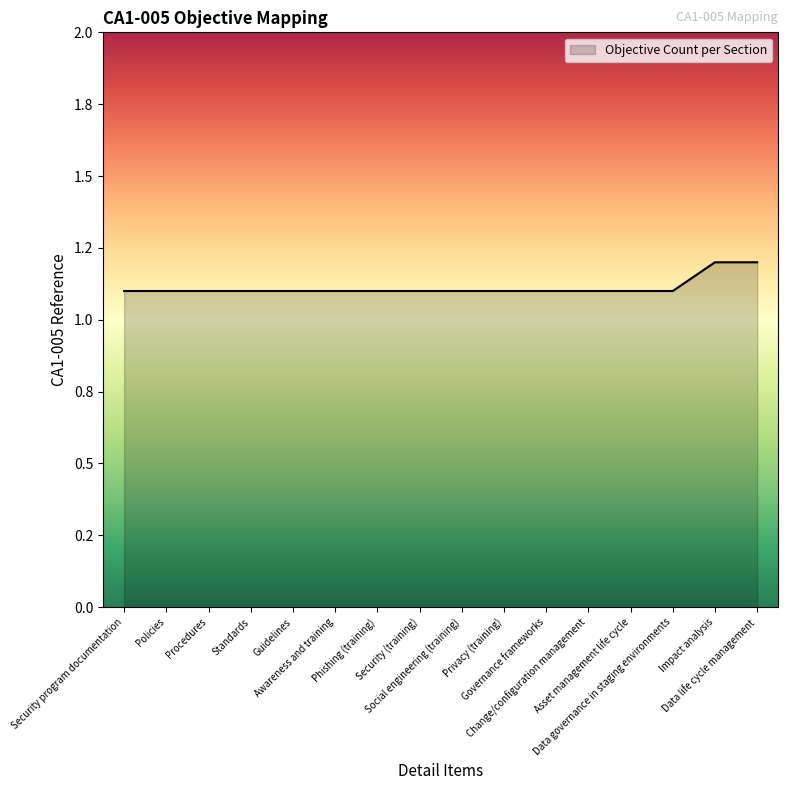

Between Change/configuration management and Security (training), which is larger?

Change/configuration management